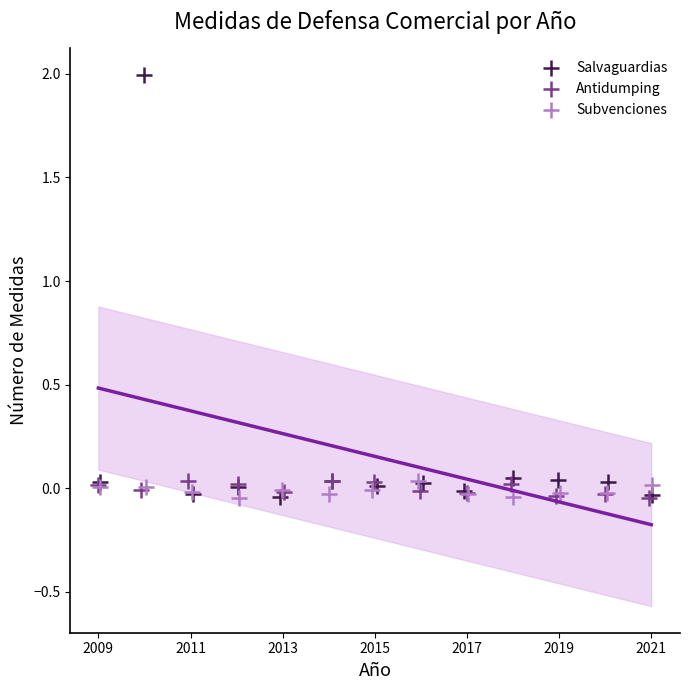

Which series has the largest Y range (max minus min)?

Salvaguardias